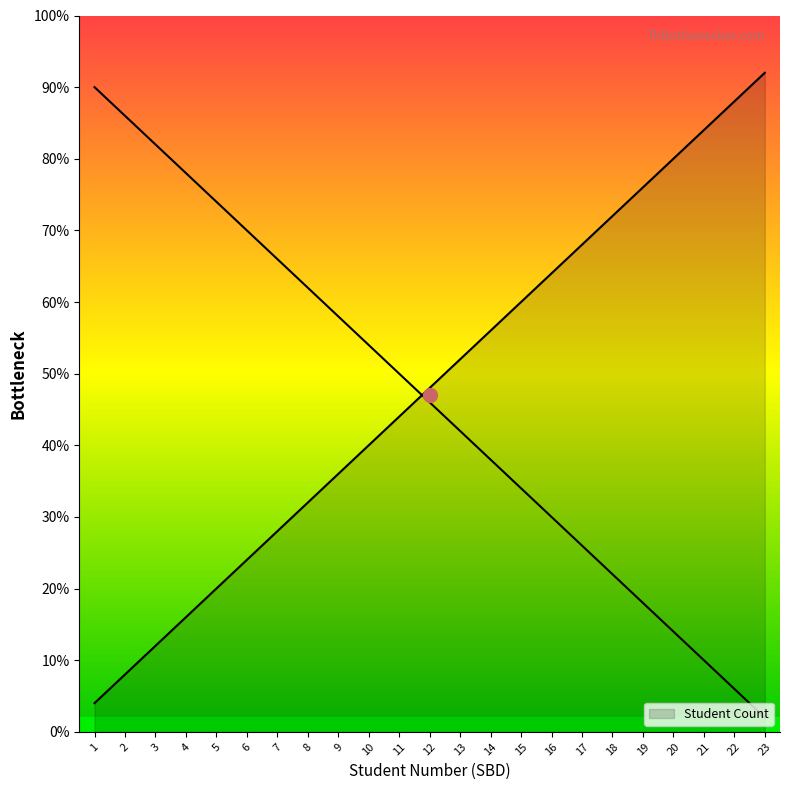

True or false: the data shows 7.0 at 7.

True